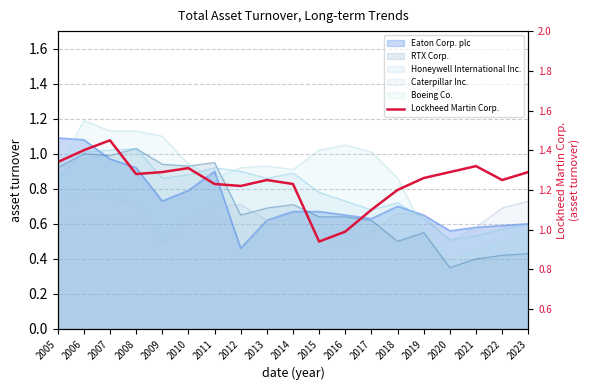

What is the maximum value shown in the chart?

1.4